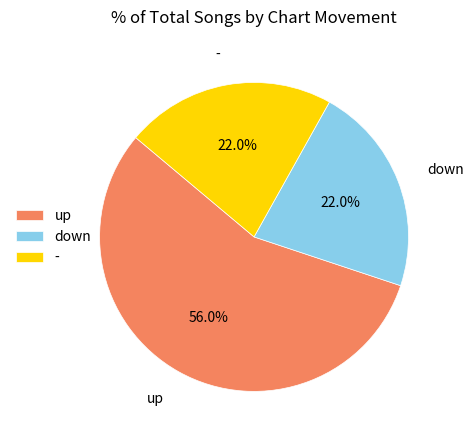

What percentage is NOT represented by -?

78.0%